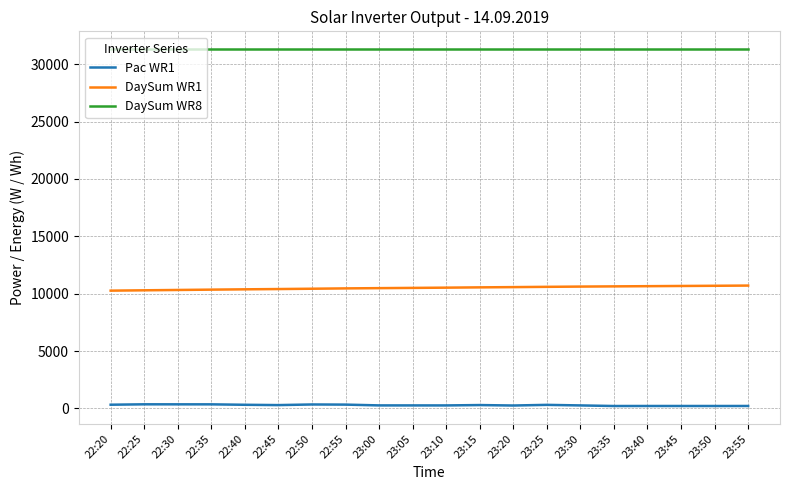

The Pac WR1 series shows 260 at 23:00. True or false?

True